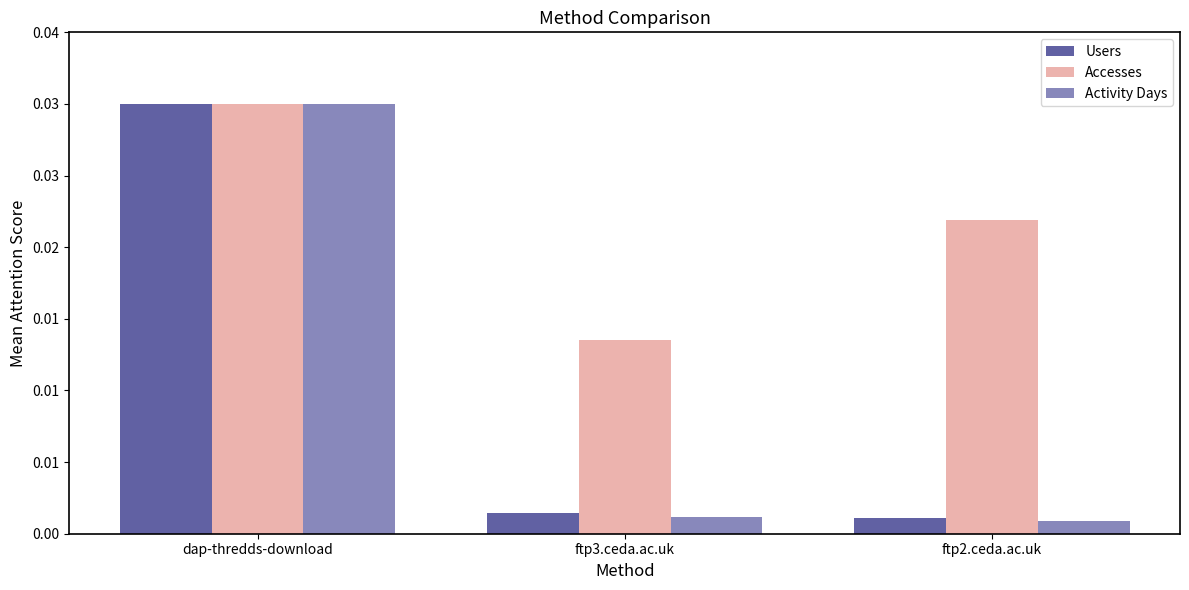

At which category is the sum across all series the highest?

dap-thredds-download